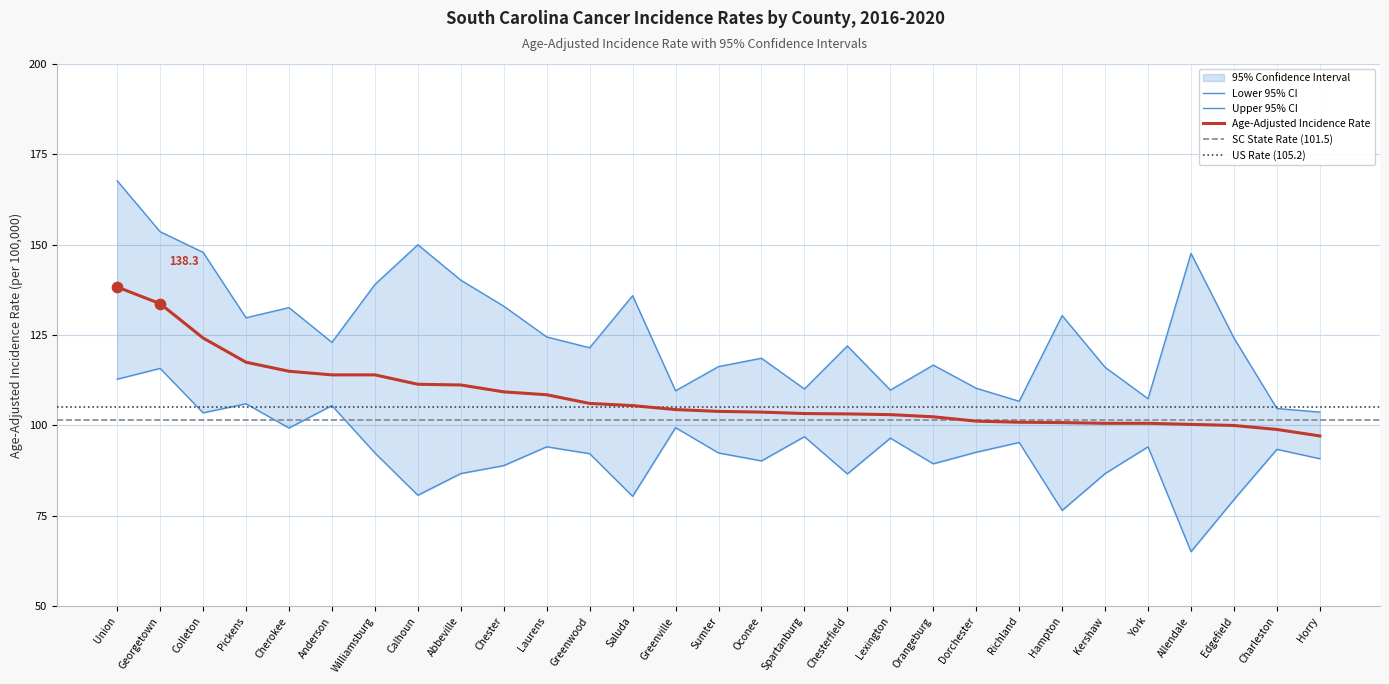

At which category is the sum across all series the highest?

Union